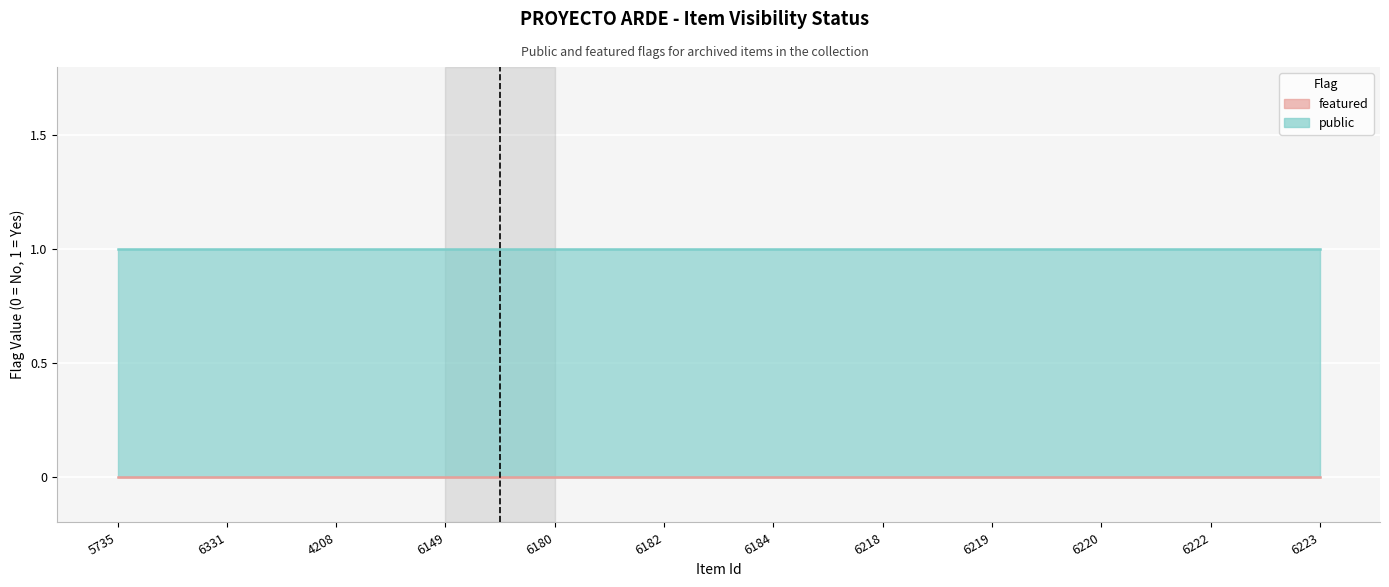

What is the sum of the public values at 6331 and 6149?

2